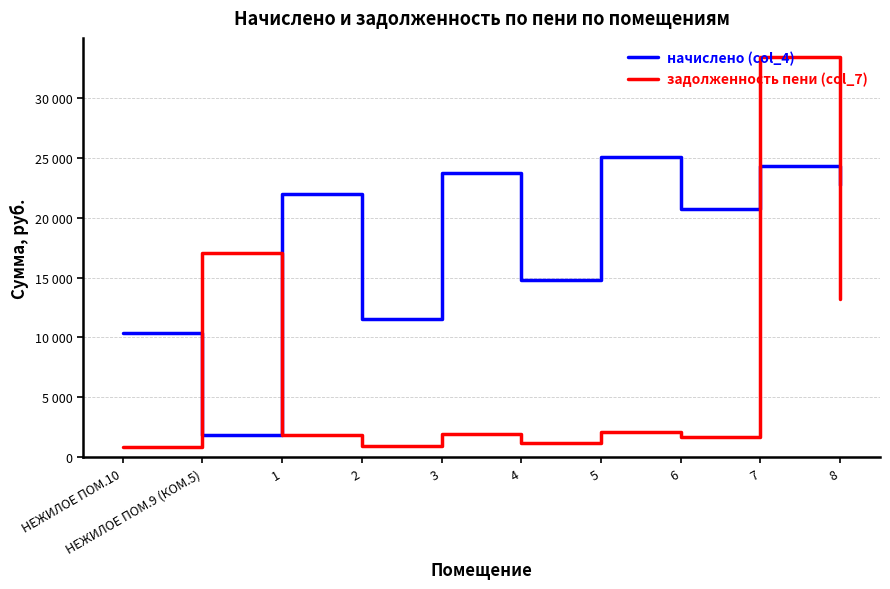

At which category does the chart reach its peak across all series?

7